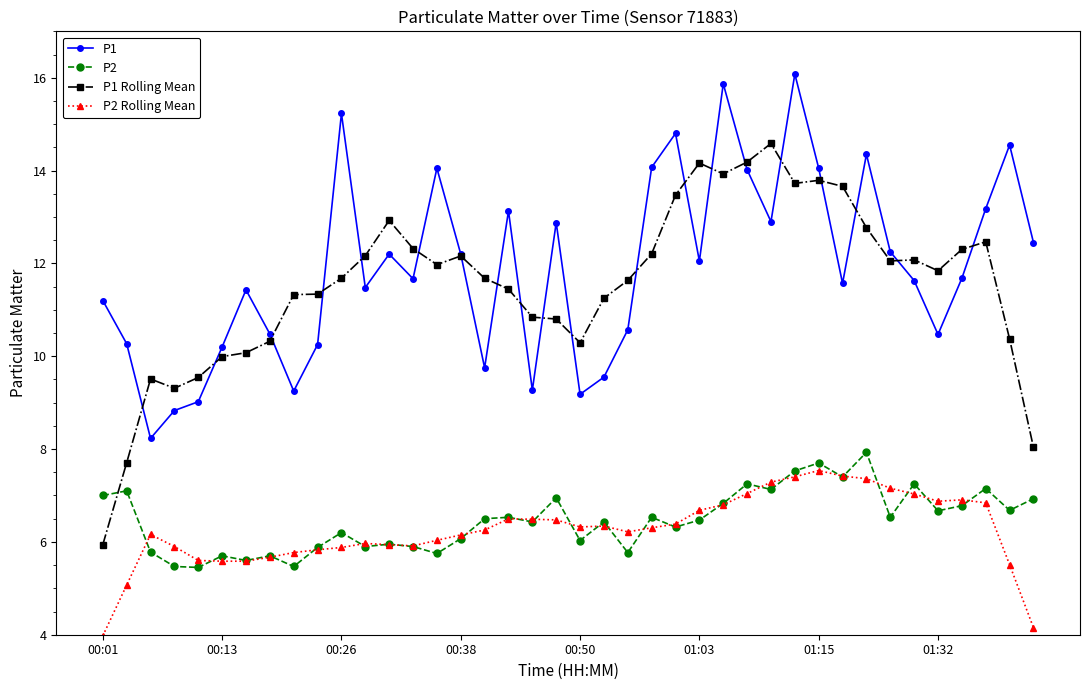

What is the maximum value for P1 Rolling Mean?

14.6